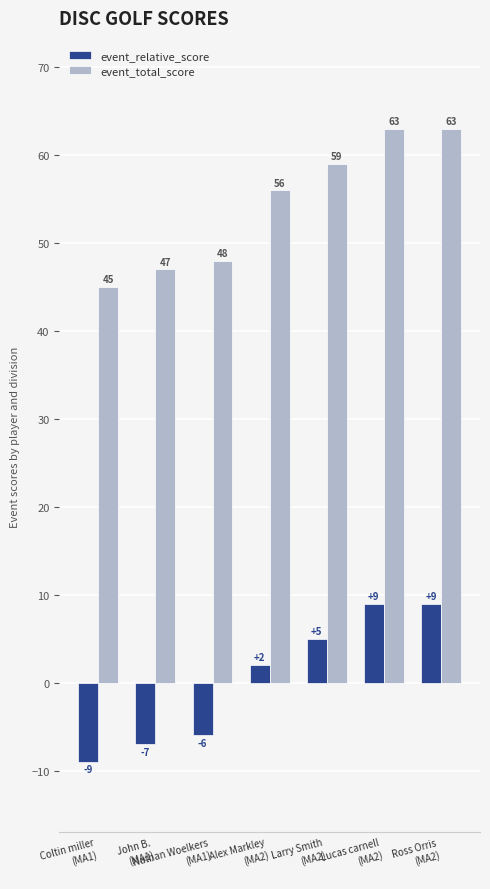

Is it true that event_relative_score equals 1 at Larry Smith
(MA2)?

False